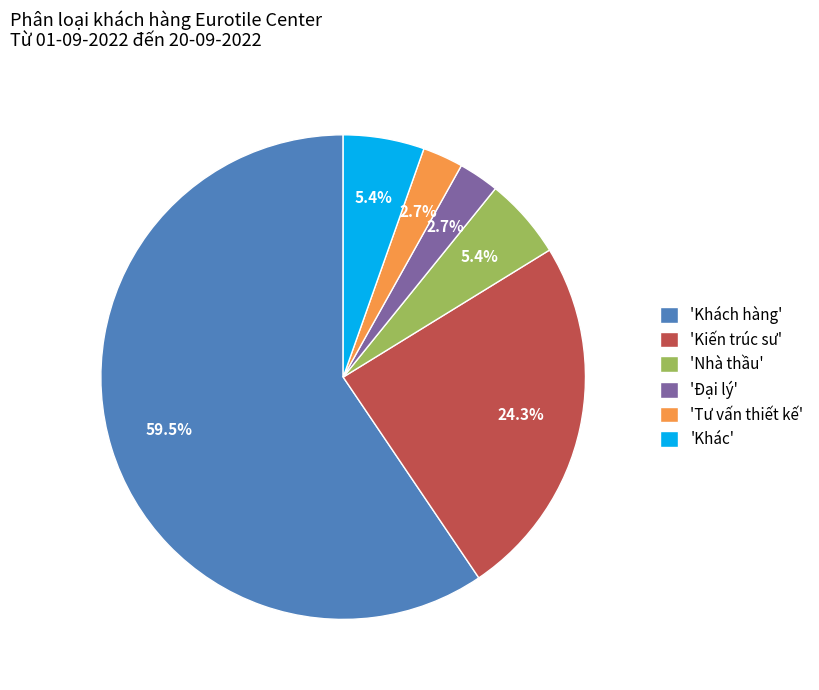

What is the largest slice in the pie chart?

'Khách hàng'